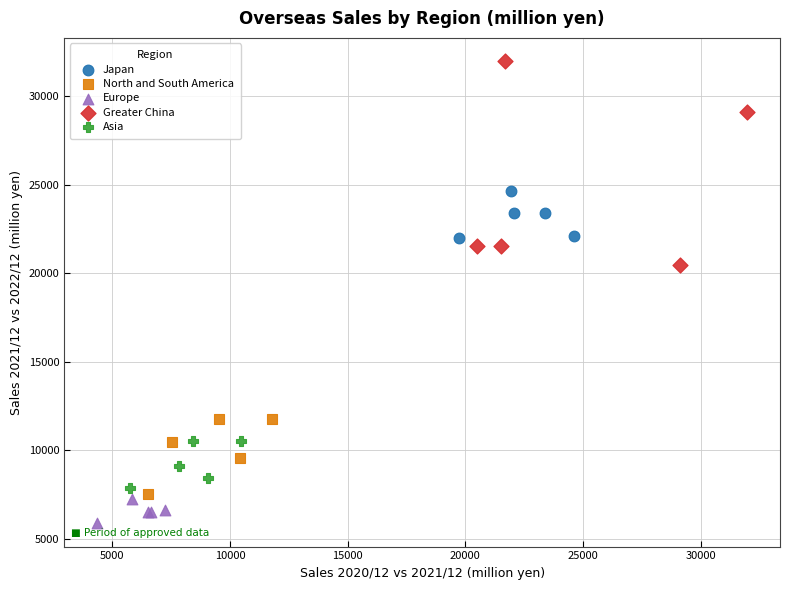

Which series reaches the minimum Y coordinate?

Europe